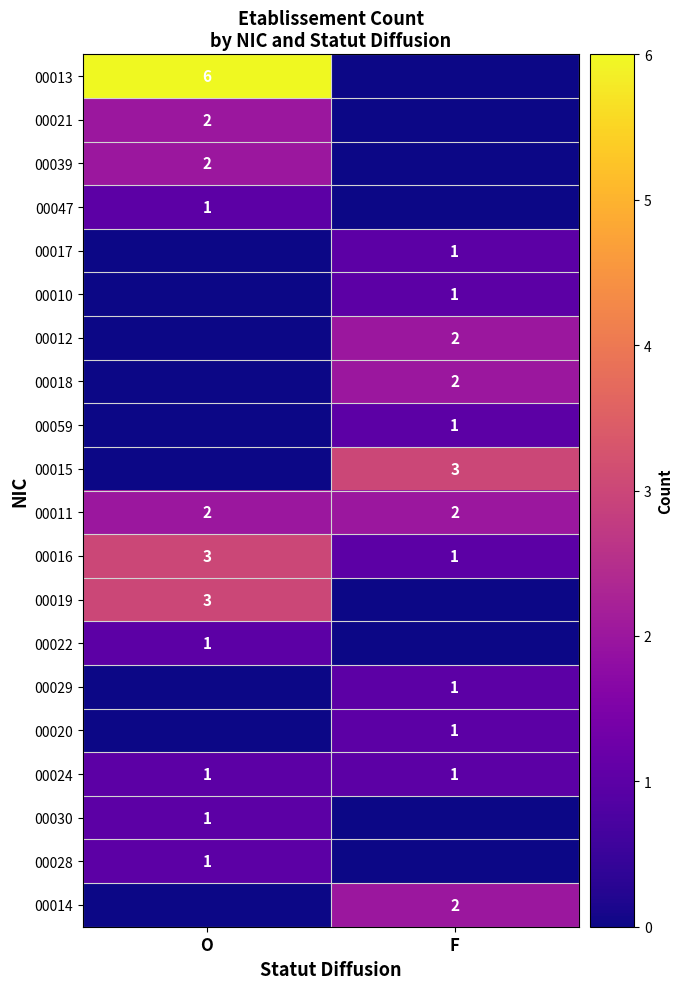

What is the average value of the 00024 series?

1